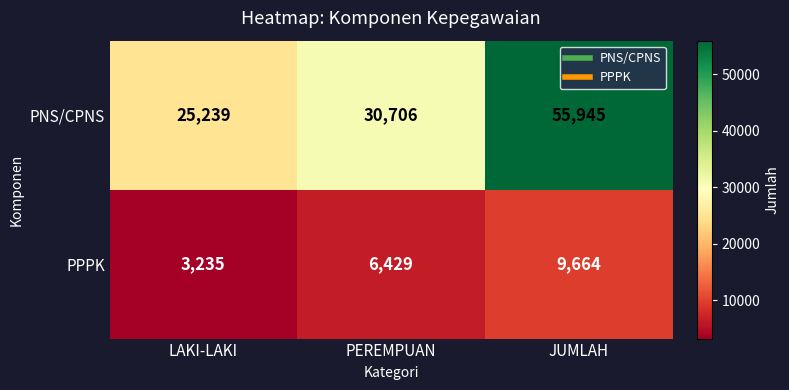

Is it true that PNS/CPNS equals 25239 at LAKI-LAKI?

True